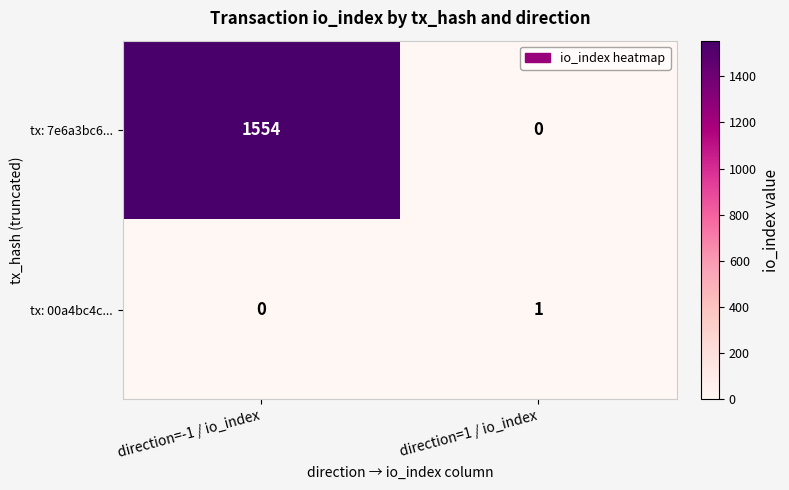

Reading right to left, list all the values displayed in this chart.

tx: 7e6a3bc6...: direction=1 / io_index=0	direction=-1 / io_index=1554
tx: 00a4bc4c...: direction=1 / io_index=1	direction=-1 / io_index=0